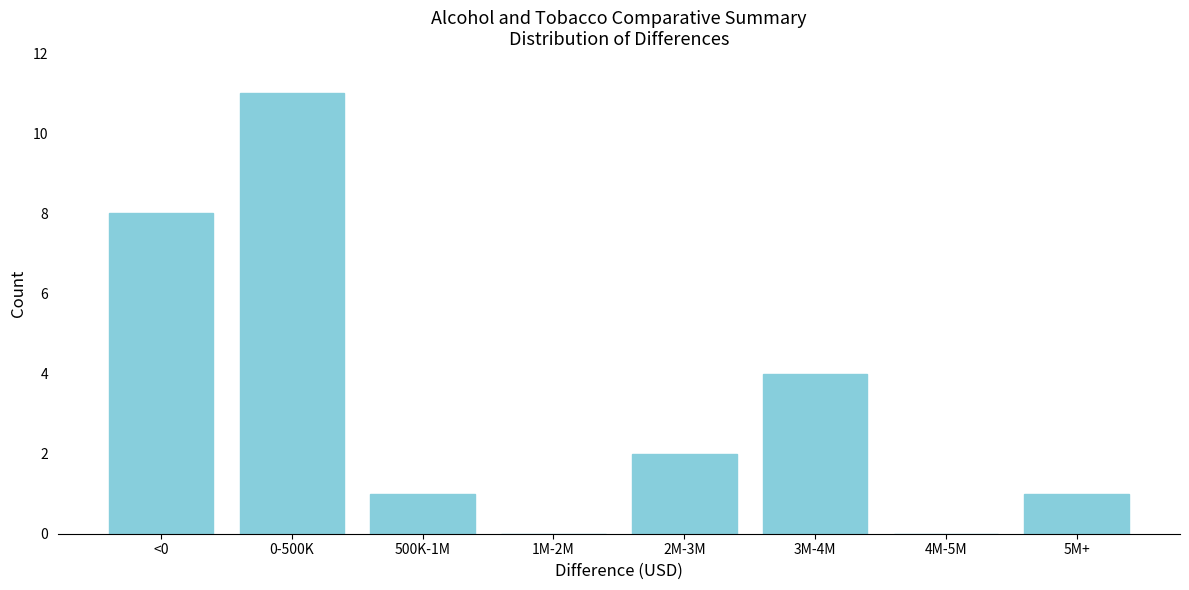

Reading left to right, extract all data points from this chart.

<0=8	0-500K=11	500K-1M=1	1M-2M=0	2M-3M=2	3M-4M=4	4M-5M=0	5M+=1